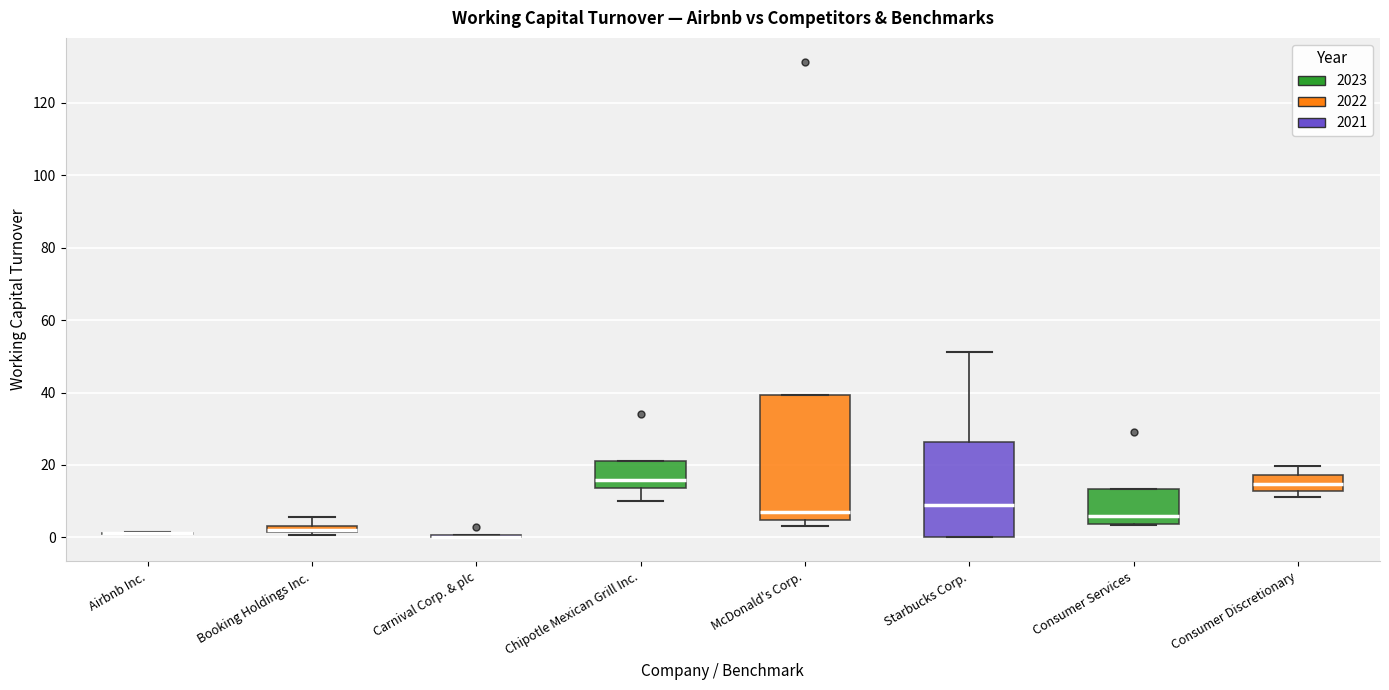

Where does the median line of the box for Chipotle Mexican Grill Inc. sit on the y-axis? The values are not printed on the chart, so give them approximately, as read against the axis.

16